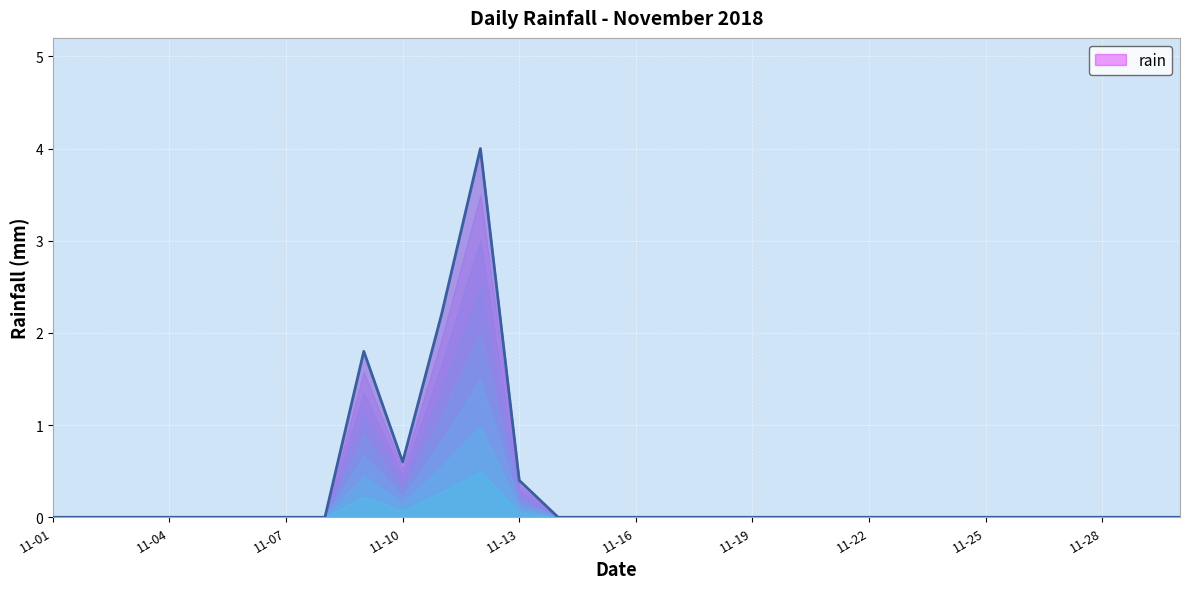

What is the greatest value displayed?

4.0